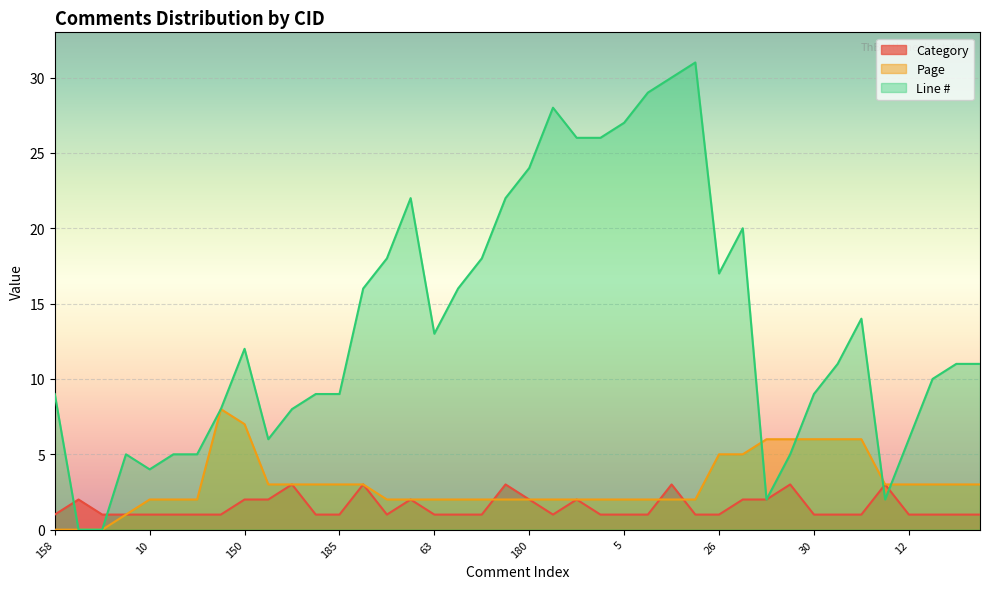

At which category is the sum across all series the highest?

7